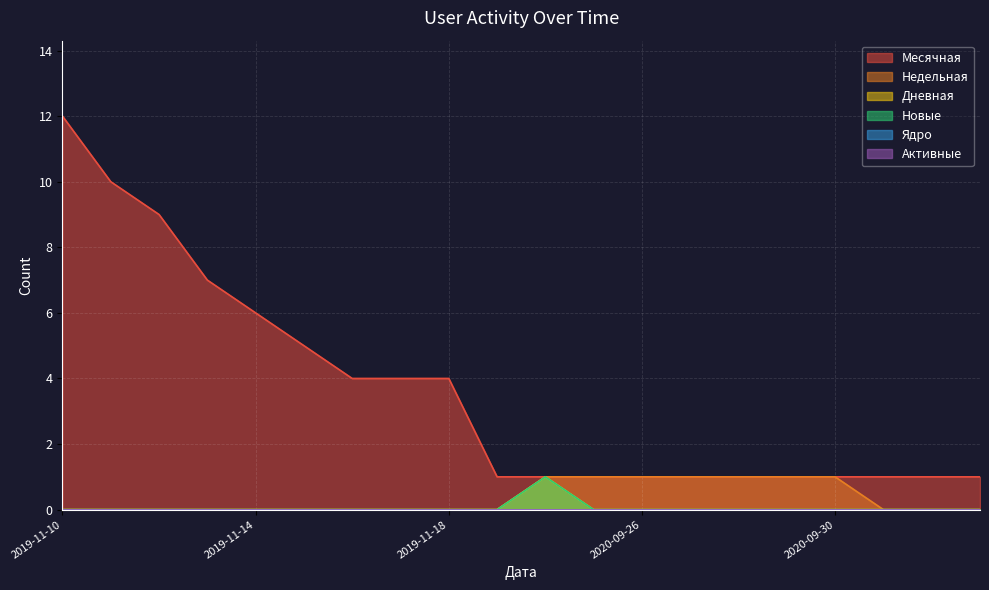

What is the label of the 1st point from the right?

2020-10-03